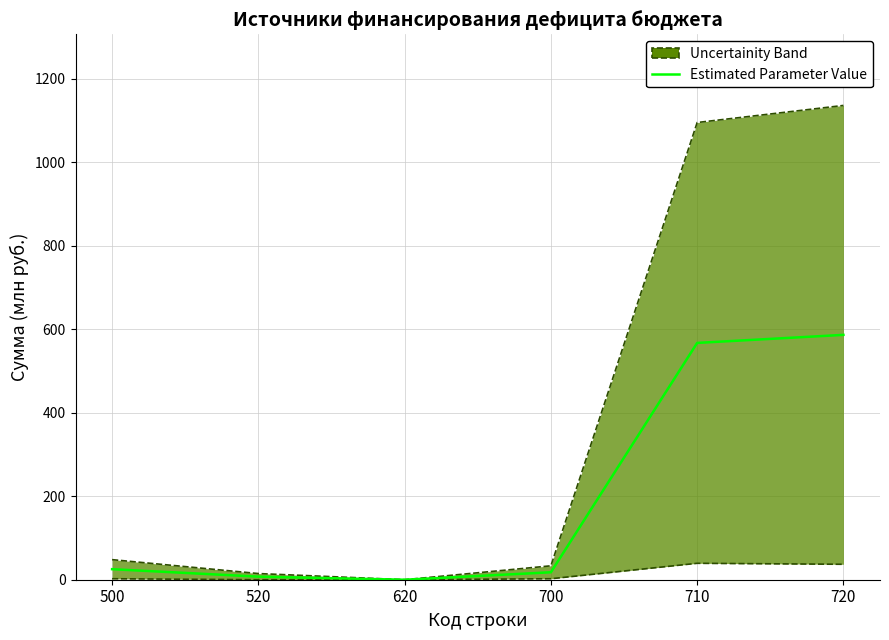

What is the value of the 5th point from the left?

567.0